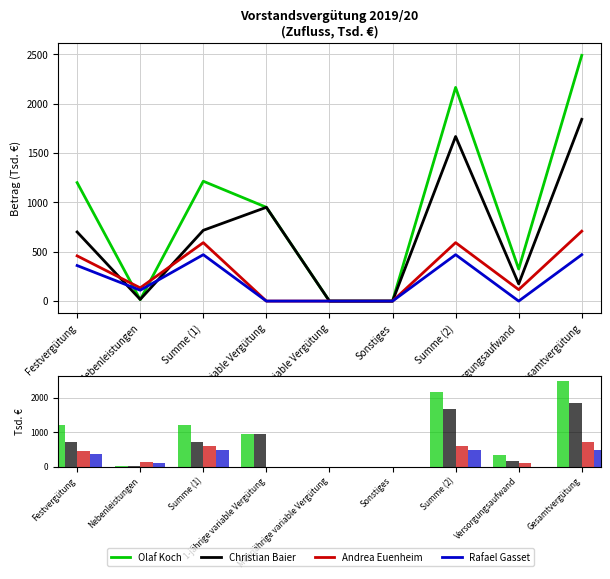

Which label corresponds to the smallest value in the chart?

Mehrjährige variable Vergütung